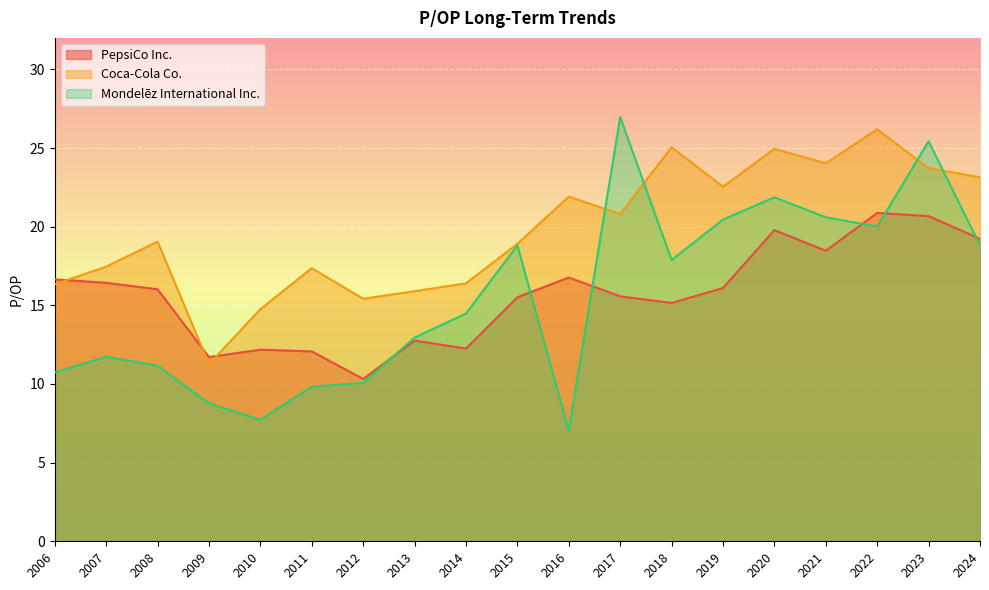

Which series has the largest total across all categories?

Coca-Cola Co.